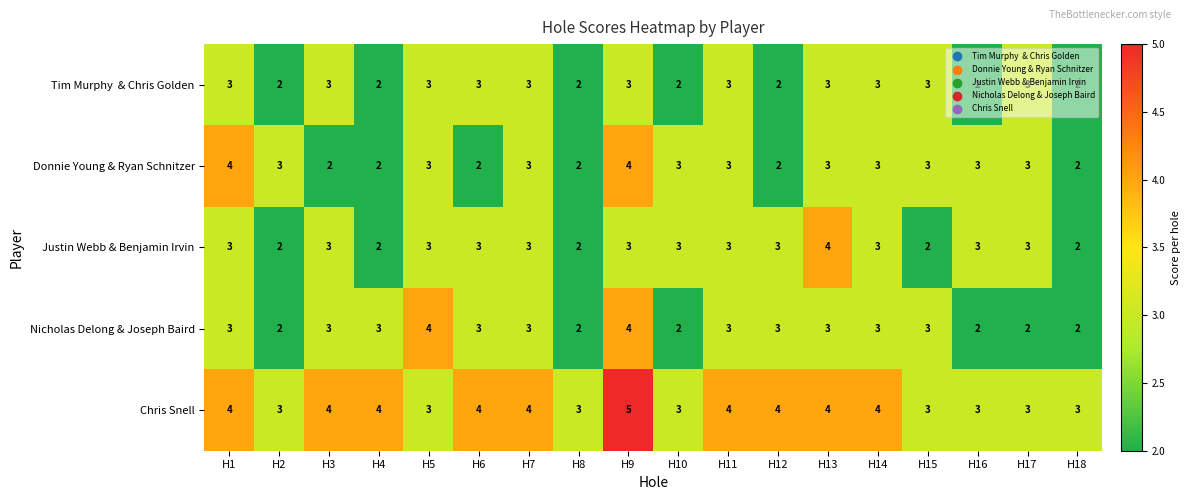

The Nicholas Delong & Joseph Baird series shows 3 at H16. True or false?

False